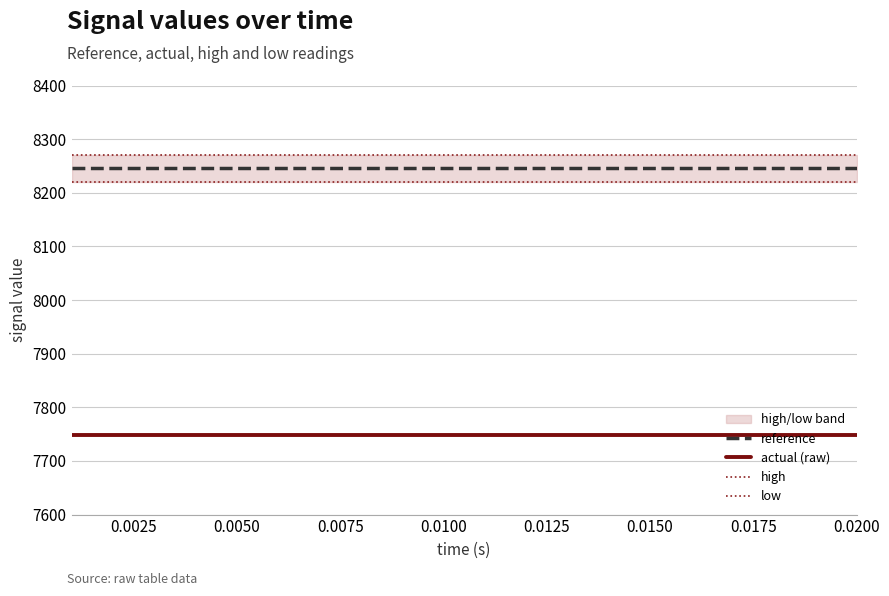

What is the value of the high point at the 2nd from the left?

8270.0